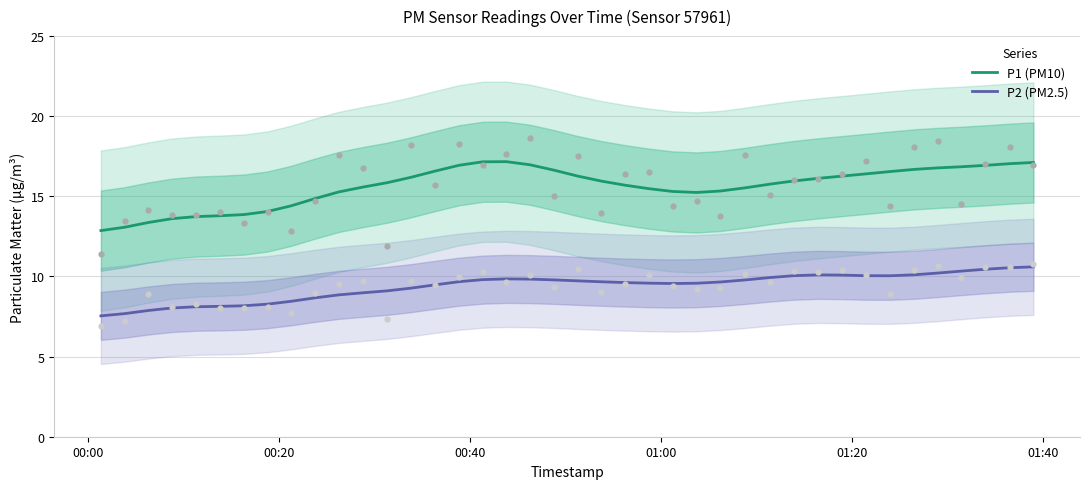

What is the lowest value of the P1 (PM10) series?

12.9